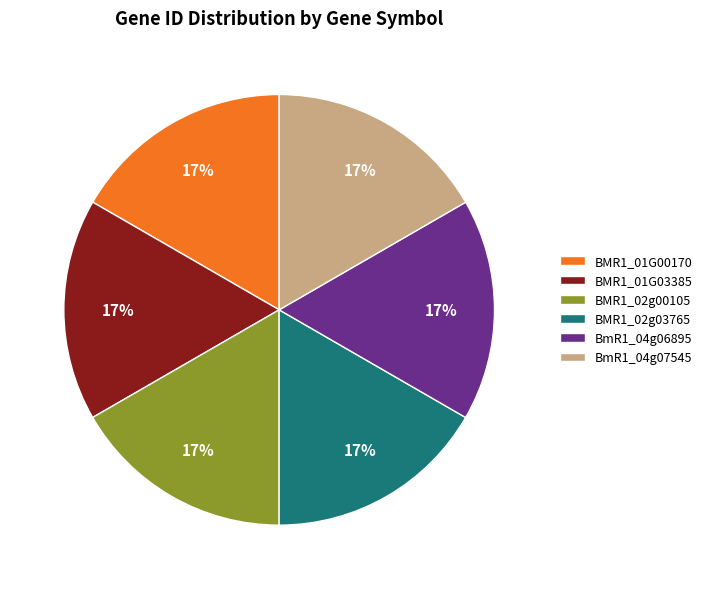

Combined, do BMR1_01G03385 and BmR1_04g07545 account for over 50%?

No